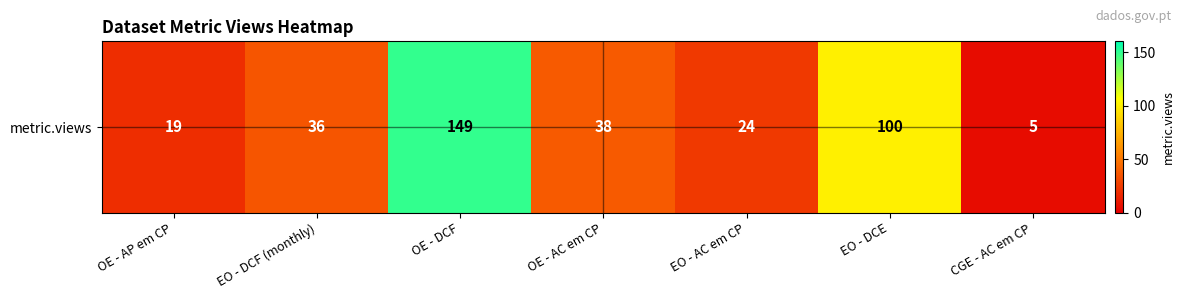

Rank the categories by value from lowest to highest.

CGE - AC em CP, OE - AP em CP, EO - AC em CP, EO - DCF (monthly), OE - AC em CP, EO - DCE, OE - DCF